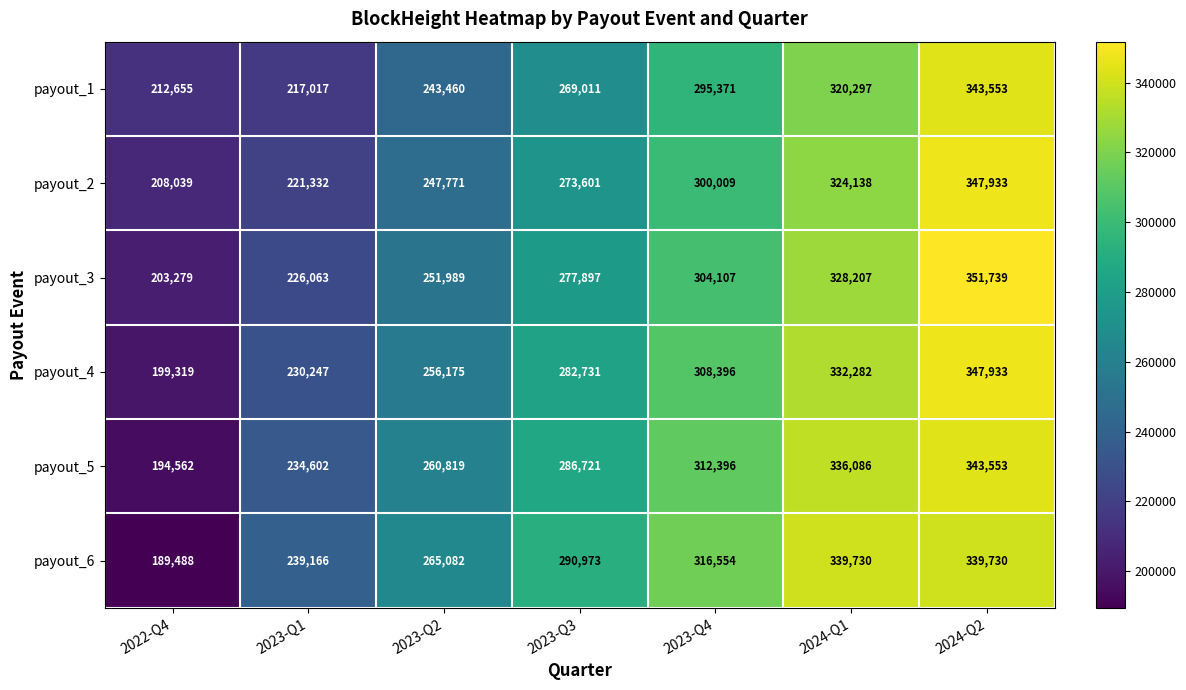

How many series are shown in this chart?

6